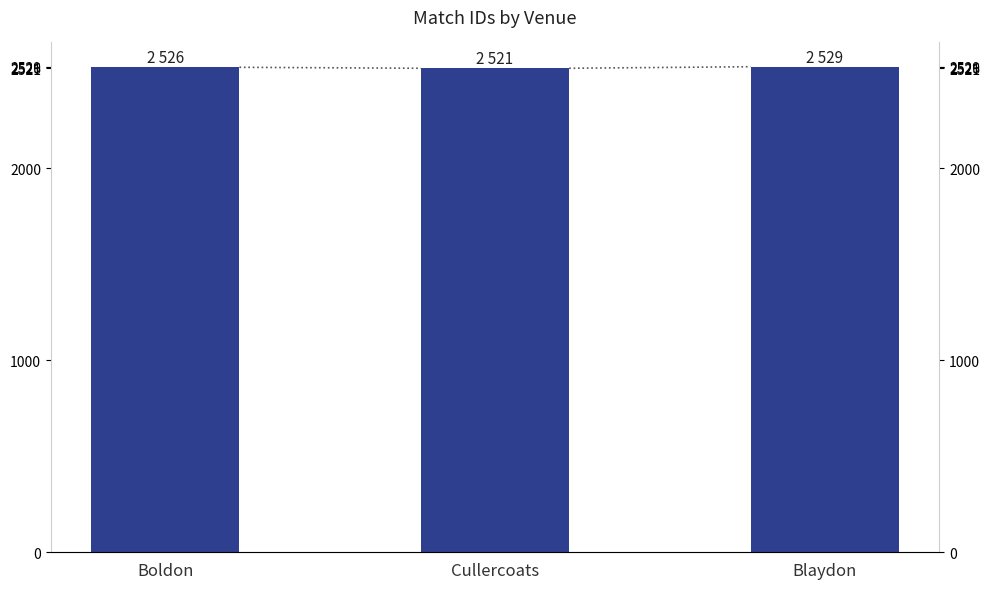

The chart shows a value of 4517 at Cullercoats. True or false?

False